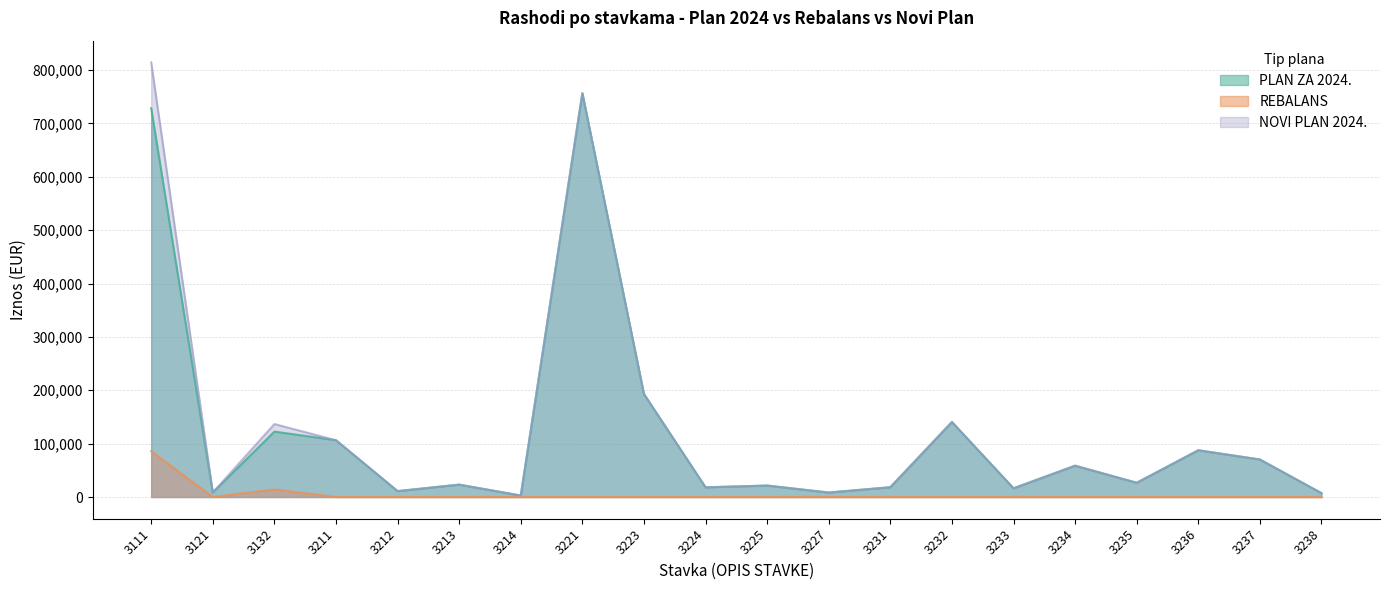

Is it true that REBALANS equals 0 at 3225?

True